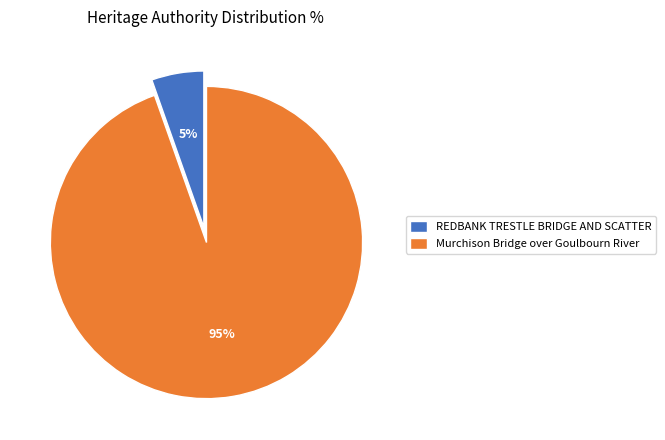

Combined, do Murchison Bridge over Goulbourn River and REDBANK TRESTLE BRIDGE AND SCATTER account for over 50%?

Yes